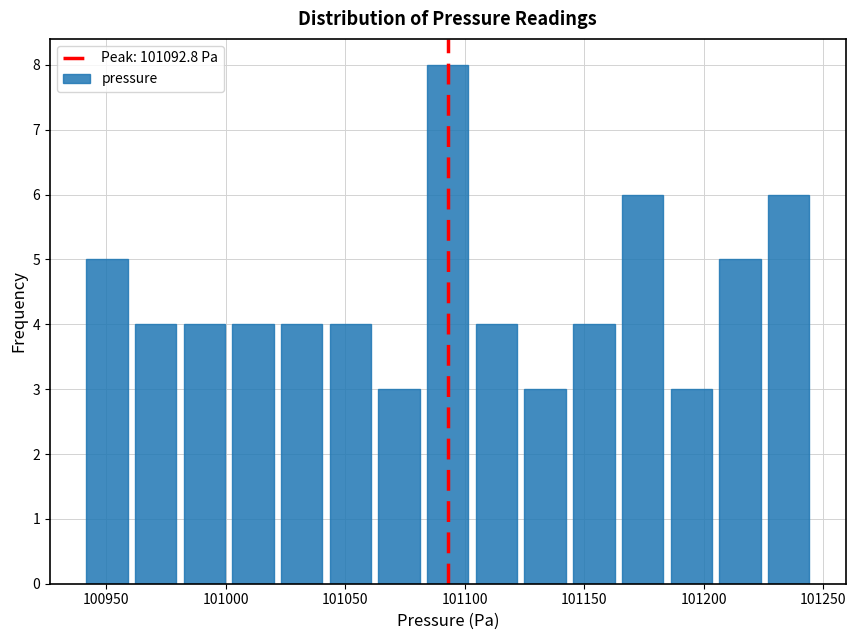

Reading left to right, transcribe this chart: for each bar, give the range it covers on the x-axis and its height. Neither the bar edges nor the heights are printed on the chart, so give them approximately, as read against the axes.

100940 to 100960: 5
100960 to 100980: 4
100980 to 101000: 4
101000 to 101020: 4
101020 to 101040: 4
101040 to 101060: 4
101060 to 101085: 3
101085 to 101105: 8
101105 to 101125: 4
101125 to 101145: 3
101145 to 101165: 4
101165 to 101185: 6
101185 to 101205: 3
101205 to 101225: 5
101225 to 101245: 6